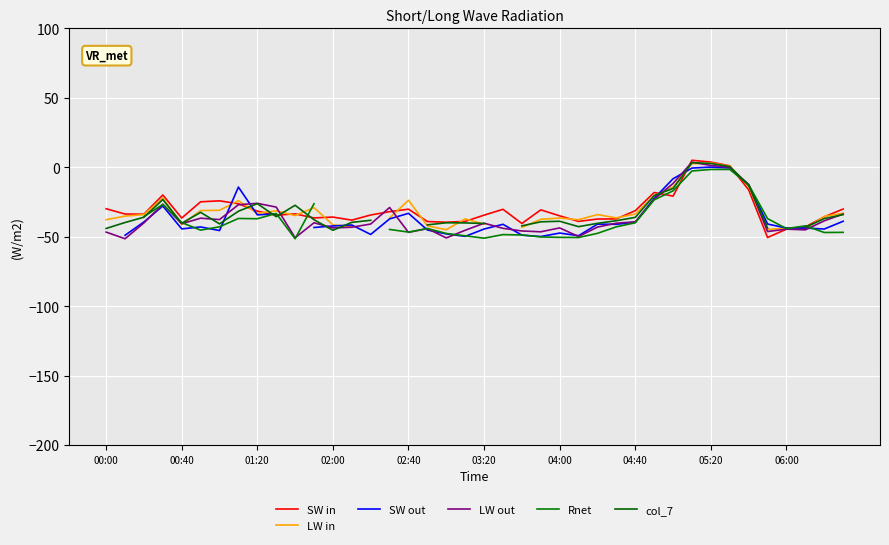

What is the highest value of the LW out series?

3.6